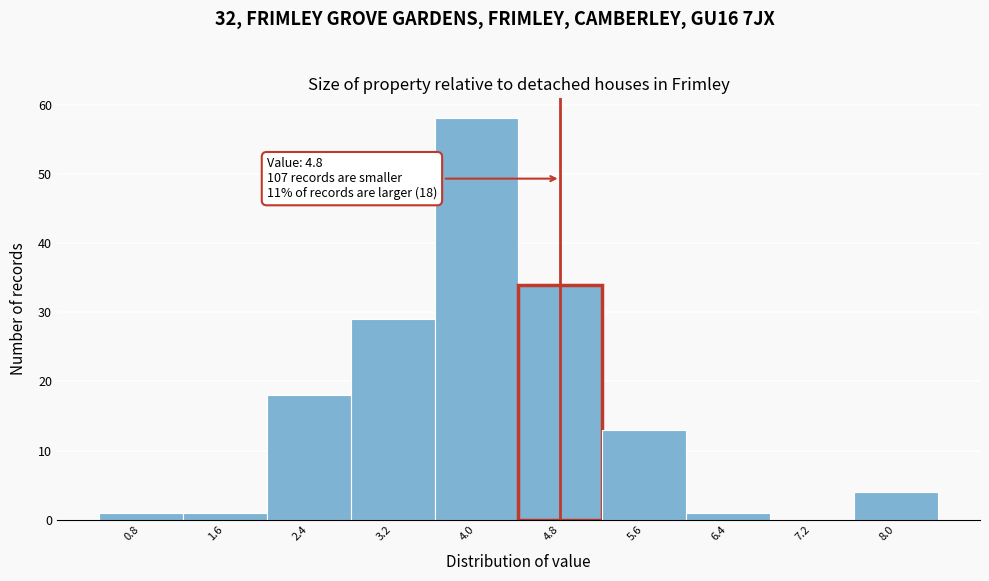

Over which range of the x-axis is the bar tallest?

3.6 to 4.4